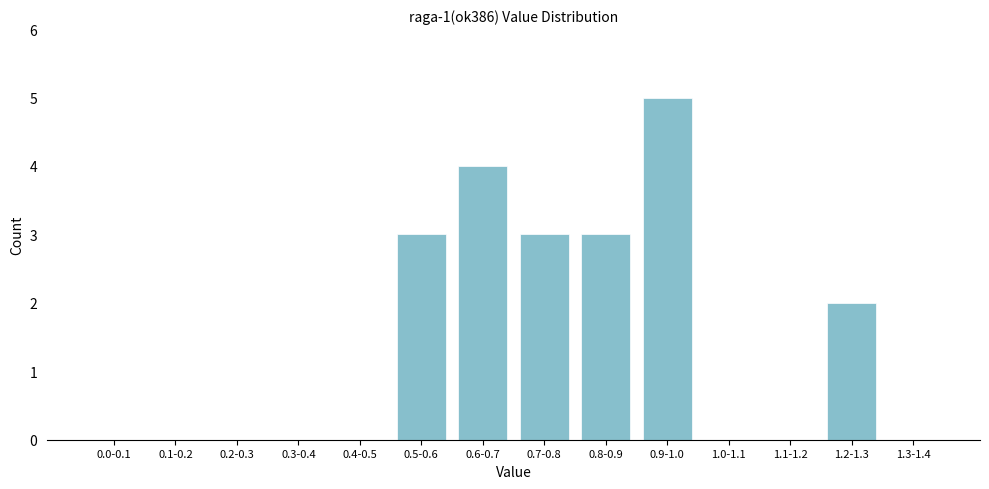

Reading right to left, what are all the values shown in this chart?

1.3-1.4=0	1.2-1.3=2	1.1-1.2=0	1.0-1.1=0	0.9-1.0=5	0.8-0.9=3	0.7-0.8=3	0.6-0.7=4	0.5-0.6=3	0.4-0.5=0	0.3-0.4=0	0.2-0.3=0	0.1-0.2=0	0.0-0.1=0